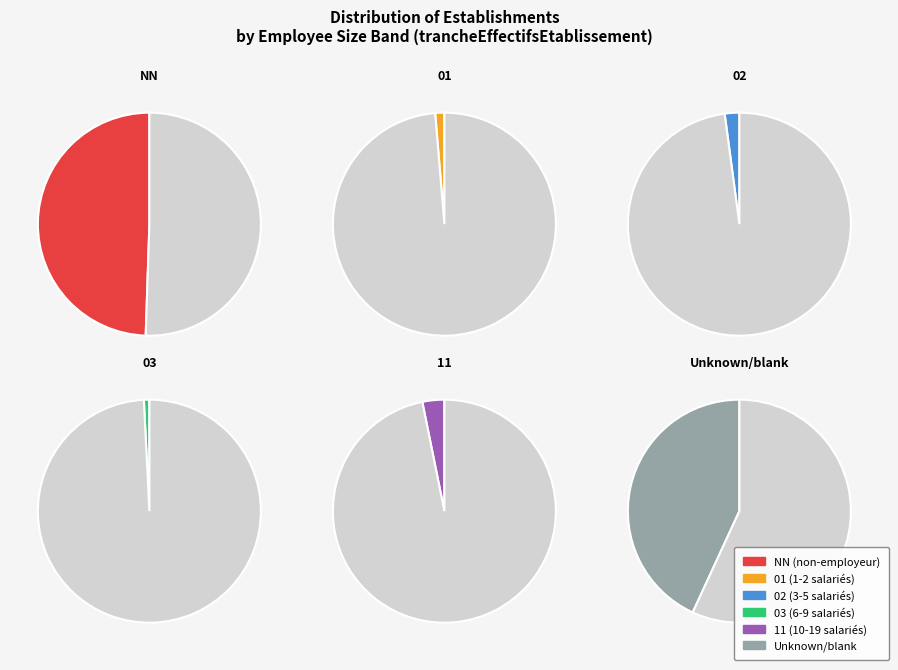

To the nearest percent, what portion does NN represent?

49%